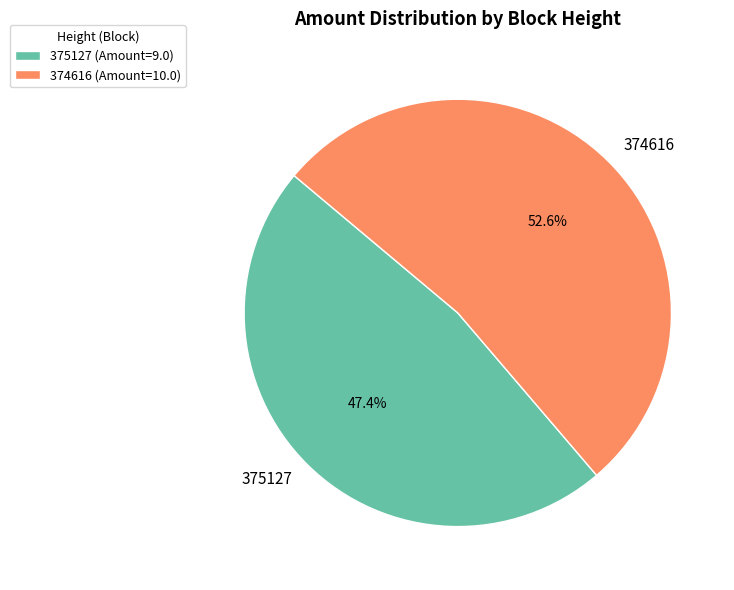

What percentage is NOT represented by 375127?

52.6%